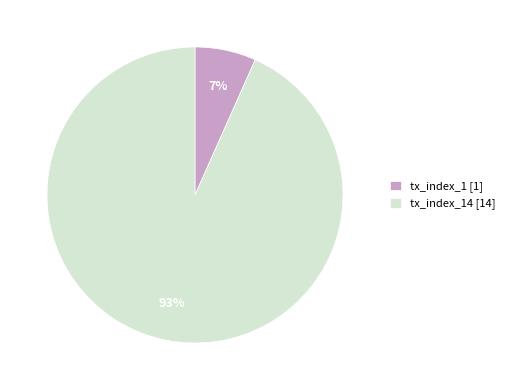

What is the largest slice in the pie chart?

tx_index_14 [14]